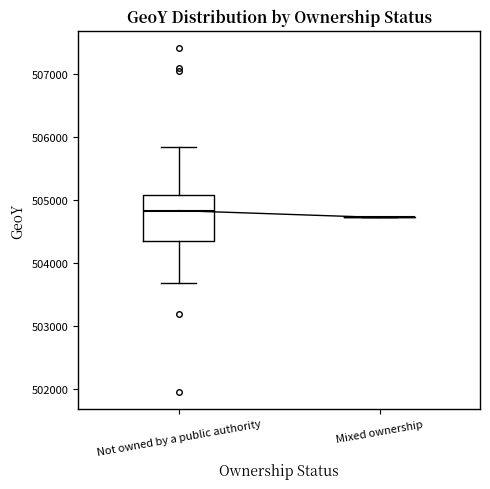

Reading left to right, transcribe this box plot: for each box, give where its median line is, the range the box spans, and where its two whiskers end, as read against the y-axis. The values are not printed on the chart, so give them approximately, as read against the axis.

Not owned by a public authority: median 504800, box 504400 to 505100, whiskers 503700 to 505800
Mixed ownership: box collapsed to a line at 504700, whiskers 504700 to 504700